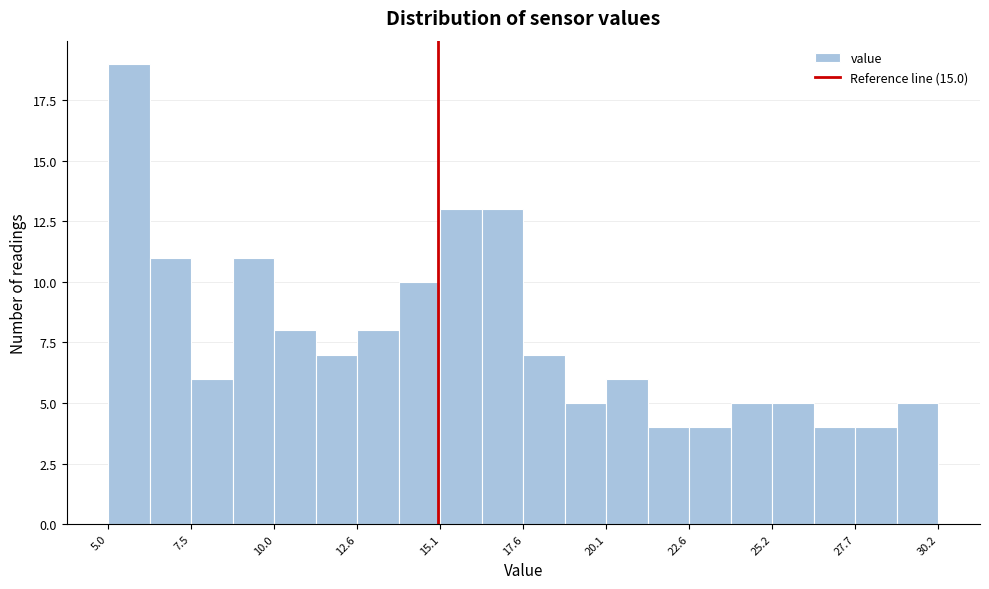

Read against the x-axis, roughly where is the centre of the tallest bar?

5.5